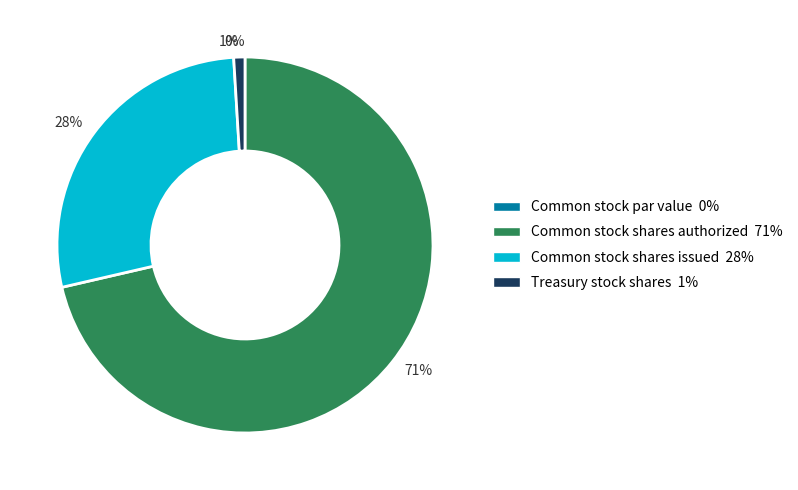

To the nearest percent, what is the difference between the largest and smallest slice percentages?

71%